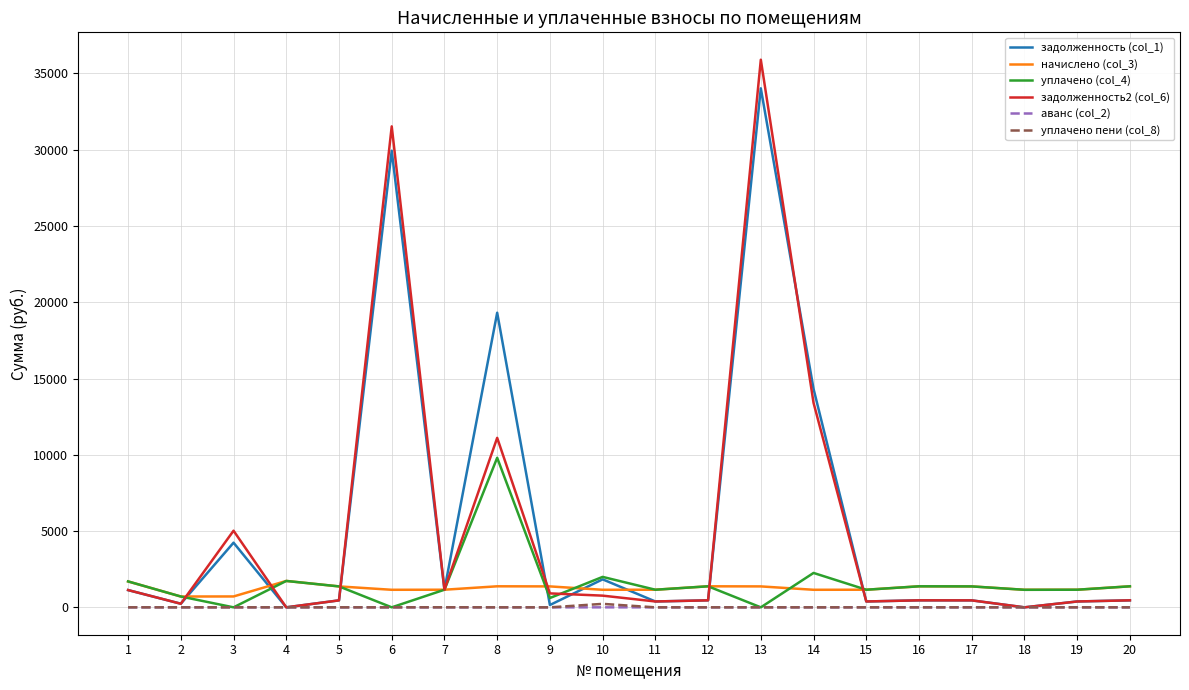

Which series has the largest range (max minus min)?

задолженность2 (col_6)